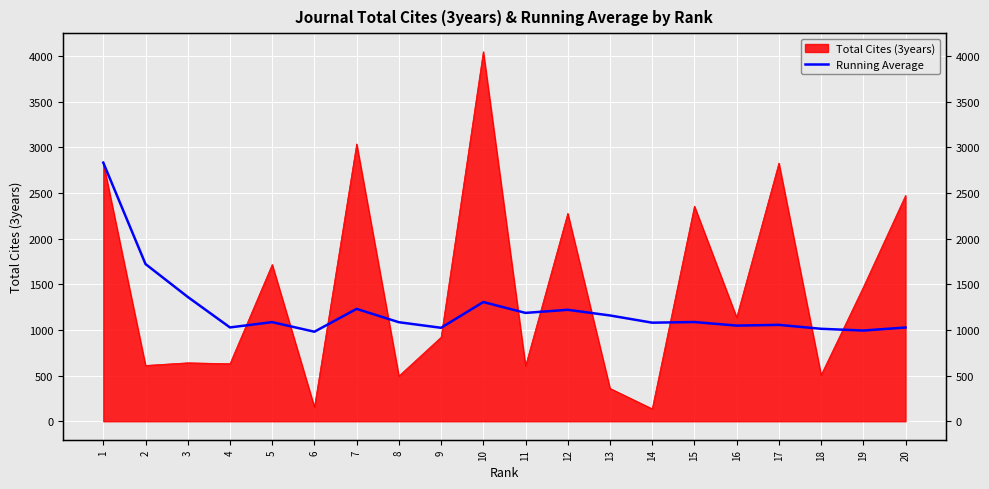

True or false: there are more than 2 points higher than both neighbors.

True